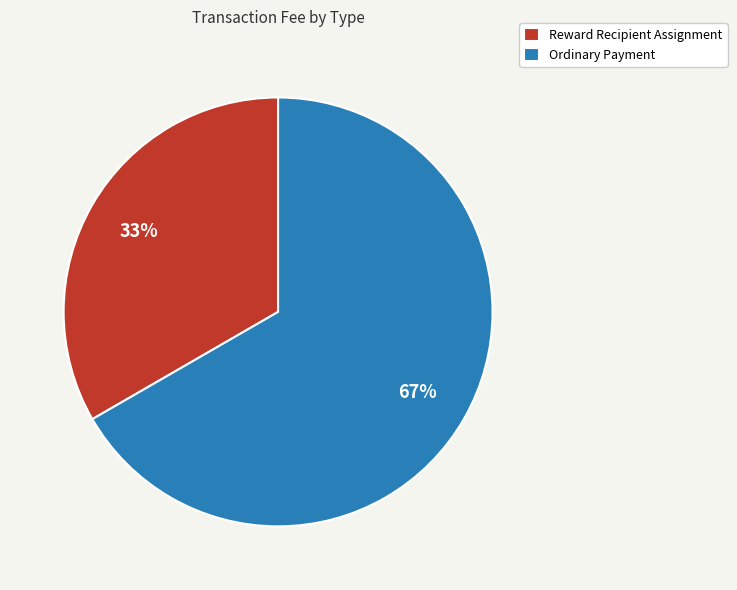

What percentage is the Reward Recipient Assignment slice, to the nearest percent?

33%